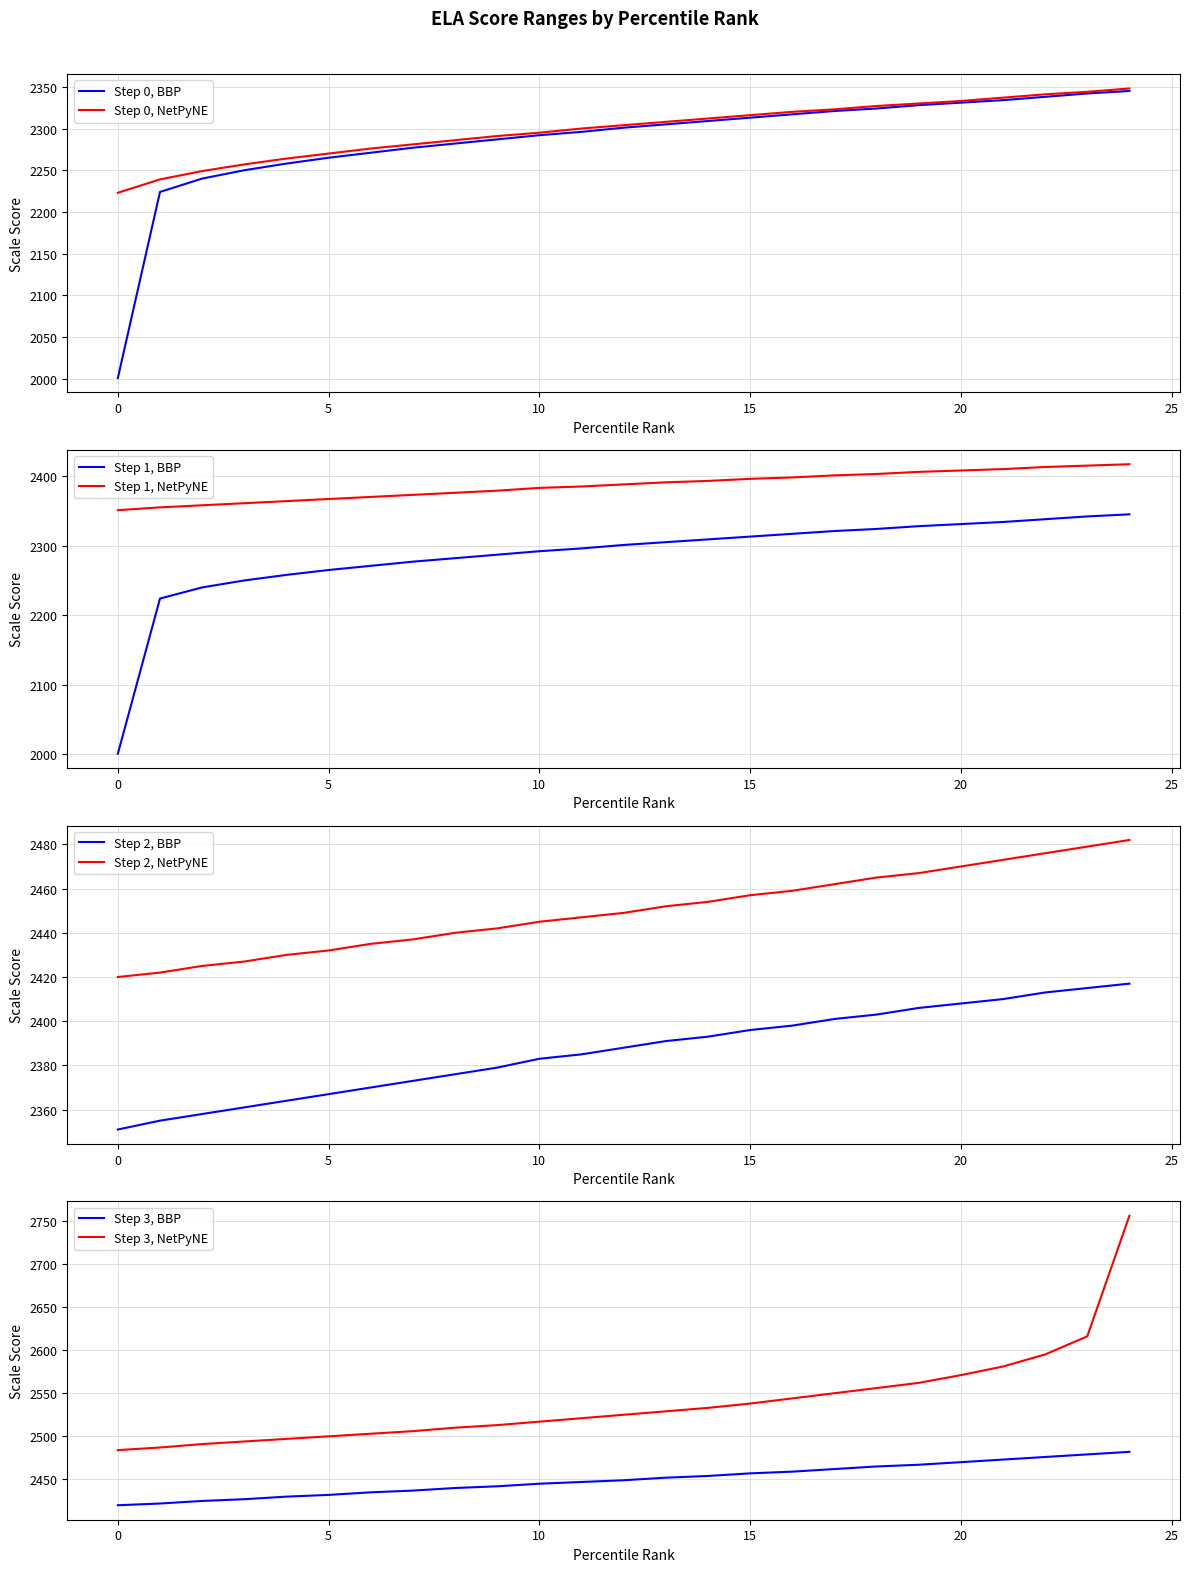

List the labels in order of ELA Low value, largest first.

24, 23, 22, 21, 20, 19, 18, 17, 16, 15, 14, 13, 12, 11, 10, 9, 8, 7, 6, 5, 4, 3, 2, 1, 0